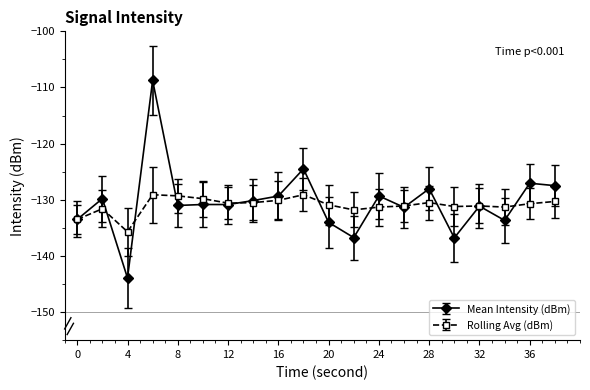

What is the value of the Rolling Avg (dBm) point at the 19th from the left?

-130.7